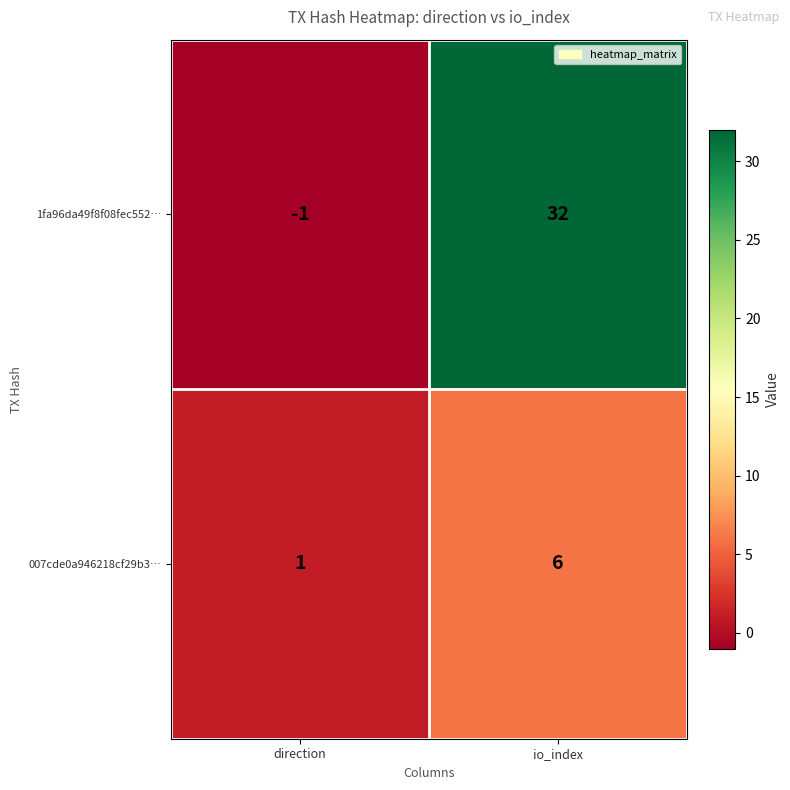

What is the difference between the maximum and minimum values in the 1fa96da49f8f08fec552… series?

33